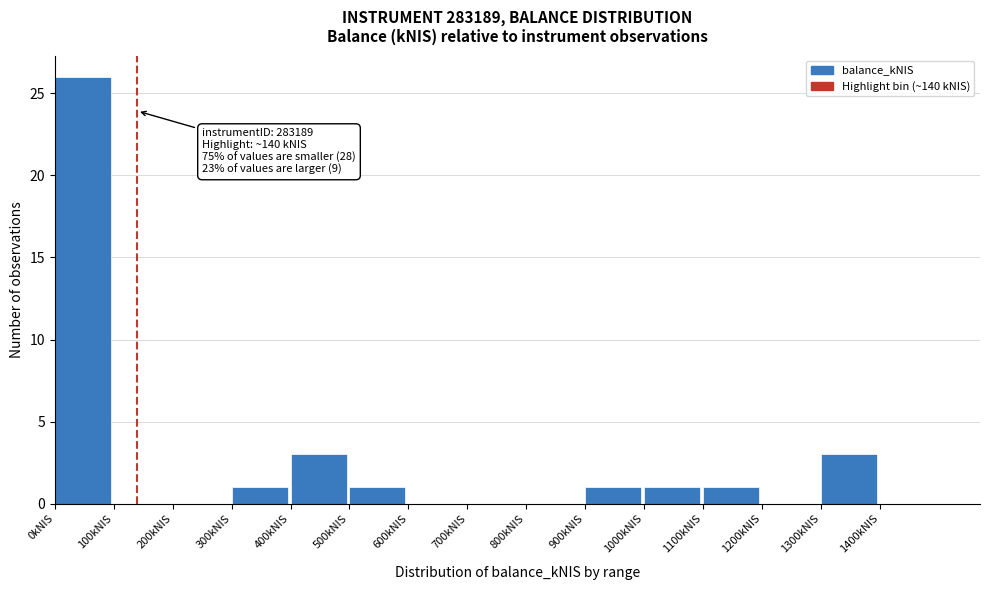

Which range on the x-axis has the tallest bar?

0 to 100